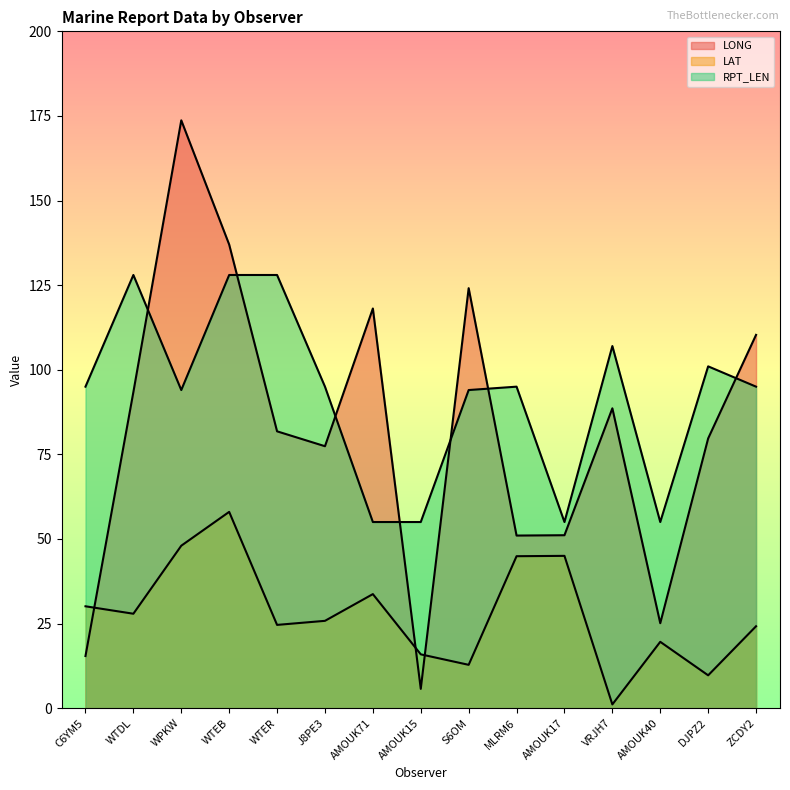

Which has a higher value, ZCDY2 or C6YM5?

ZCDY2